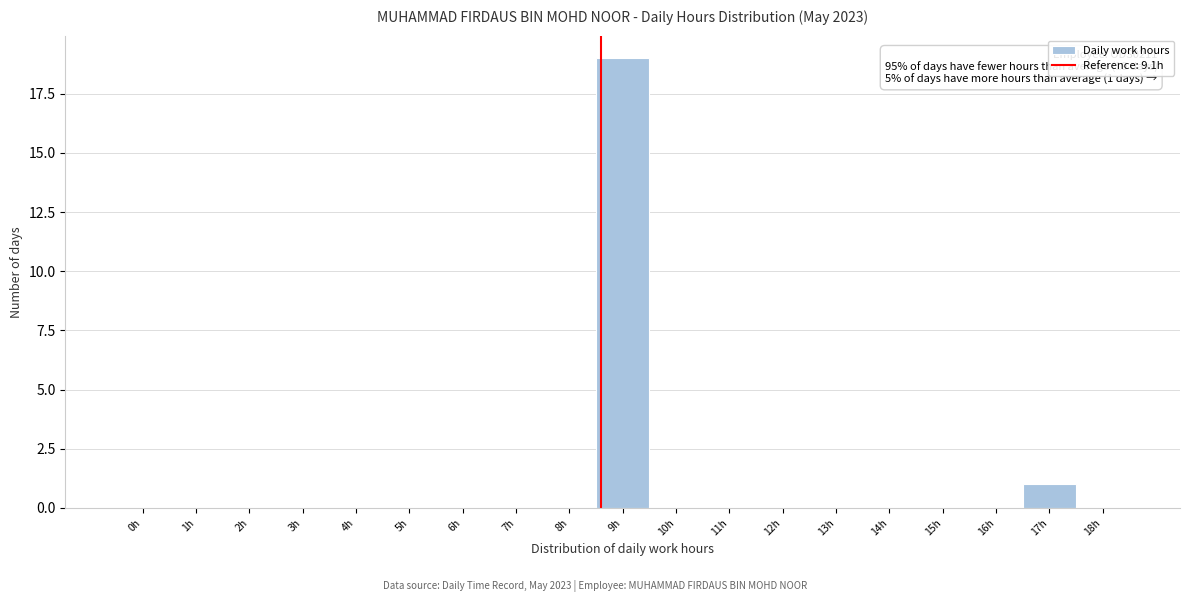

Reading left to right, transcribe all the data shown in this chart.

0h=0	1h=0	2h=0	3h=0	4h=0	5h=0	6h=0	7h=0	8h=0	9h=19	10h=0	11h=0	12h=0	13h=0	14h=0	15h=0	16h=0	17h=1	18h=0